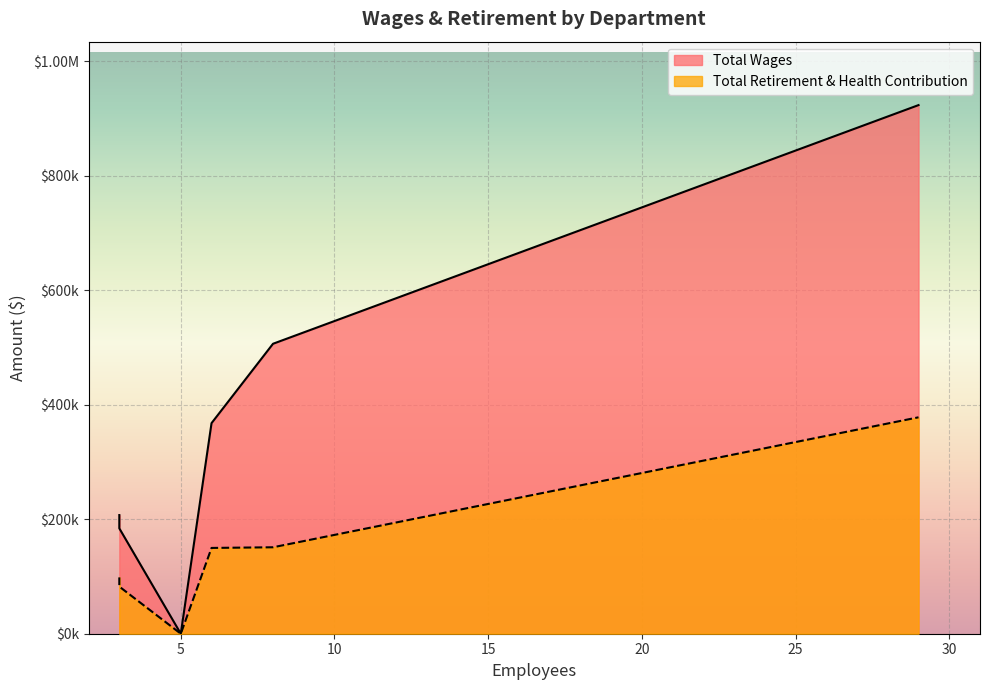

Count the number of categories in the chart.

6